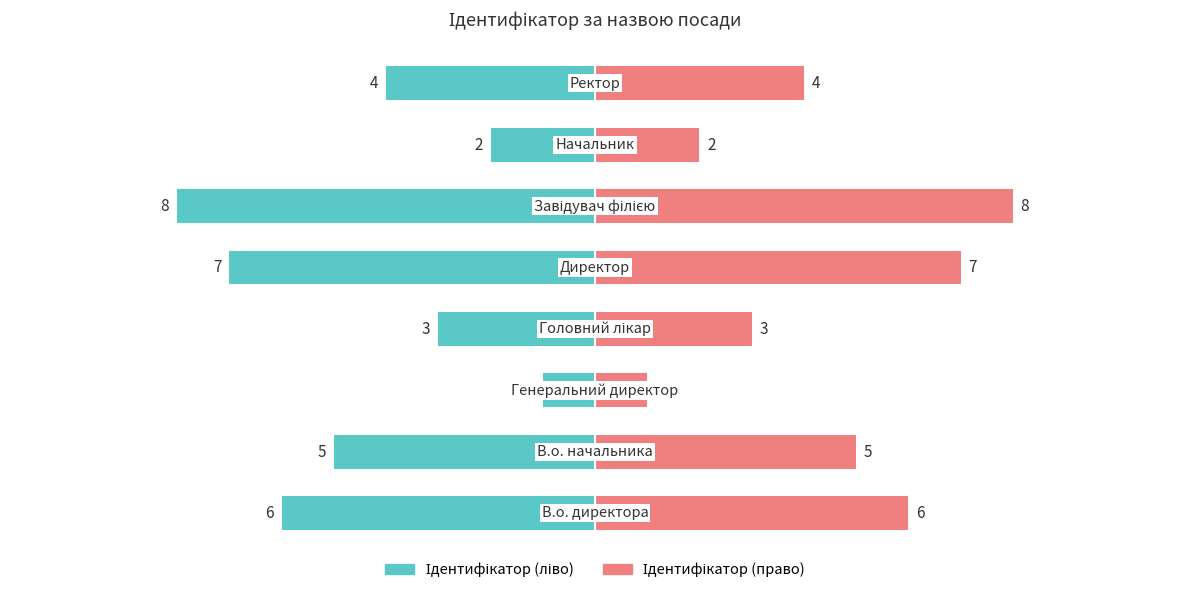

Where does the Ідентифікатор (ліво) series first go above -4?

2